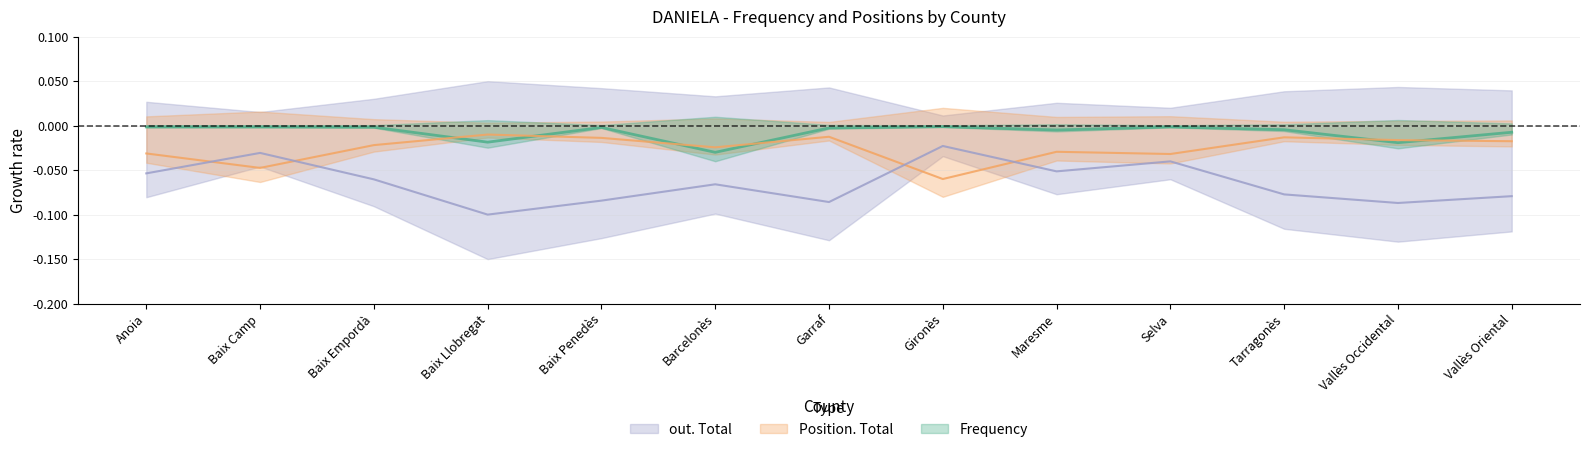

Where do out. Total and Position. Total first cross each other?

Anoia and Baix Camp